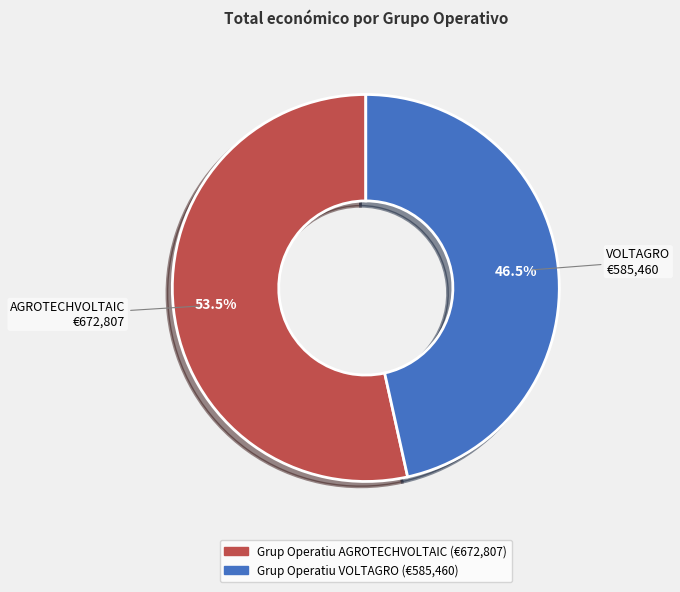

How many segments does this pie chart have?

2